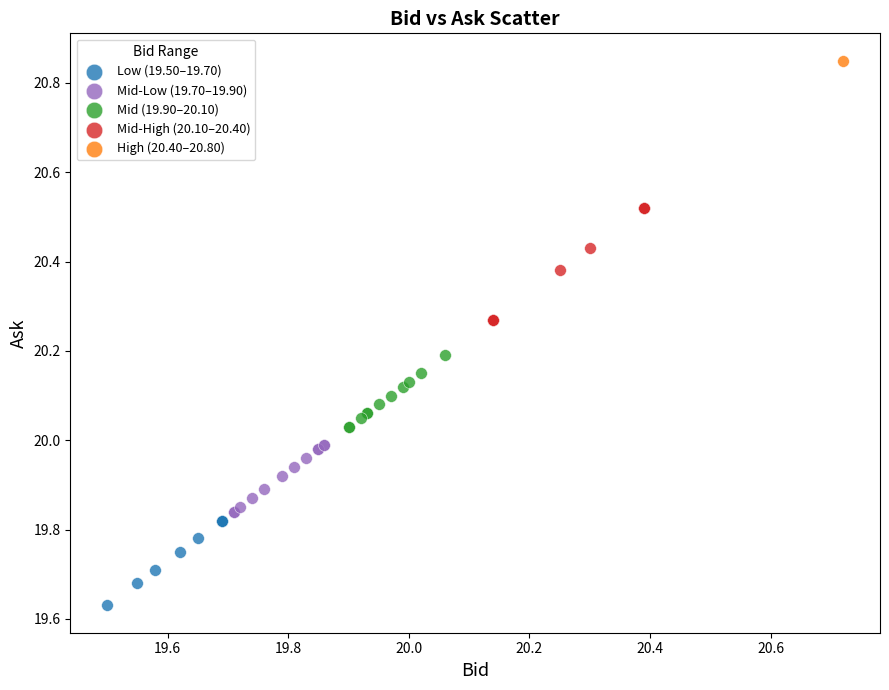

Which series contains the lowest Y value?

Low (19.50–19.70)